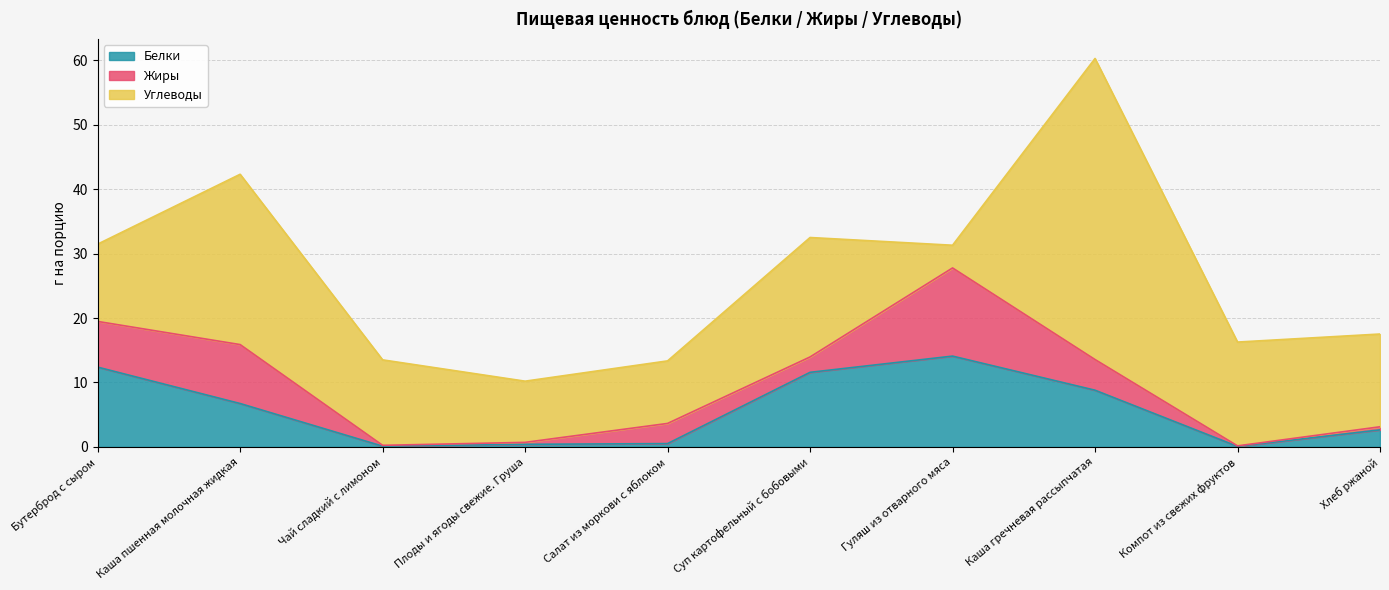

At which category is the sum across all series the highest?

Каша гречневая рассыпчатая